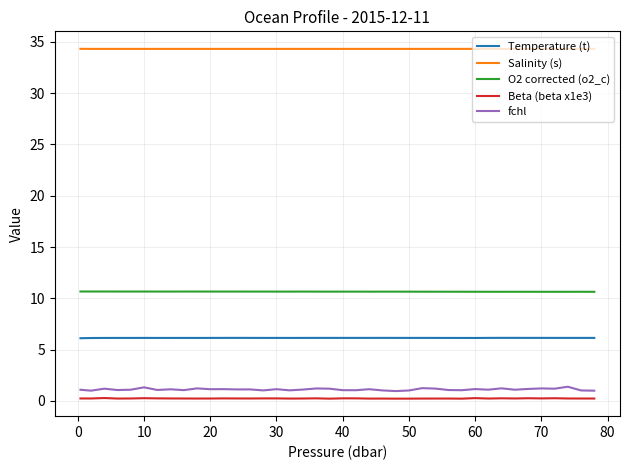

Which series has the largest total across all categories?

Salinity (s)